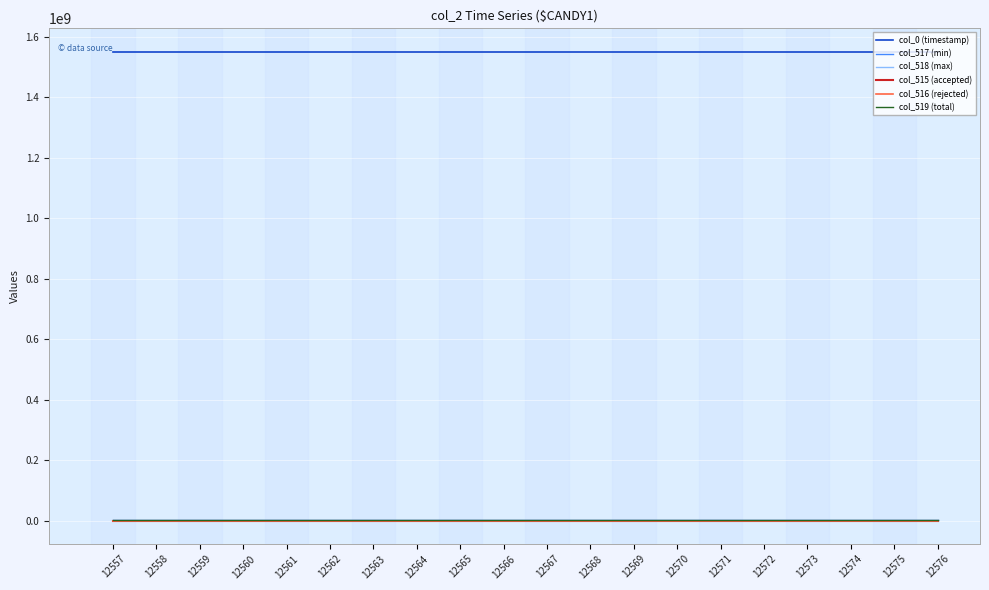

True or false: col_517 (min) and col_0 (timestamp) cross at least once.

False